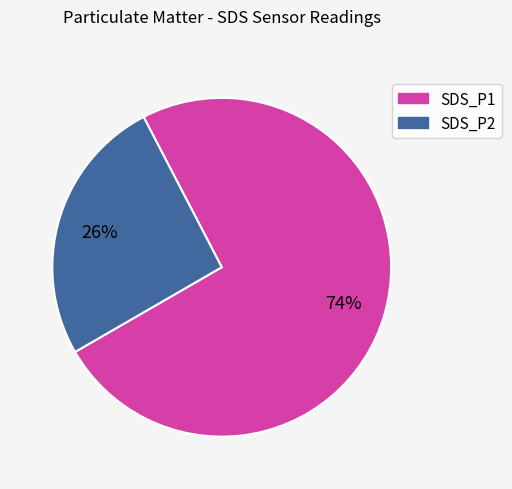

Count the number of slices in the pie.

2